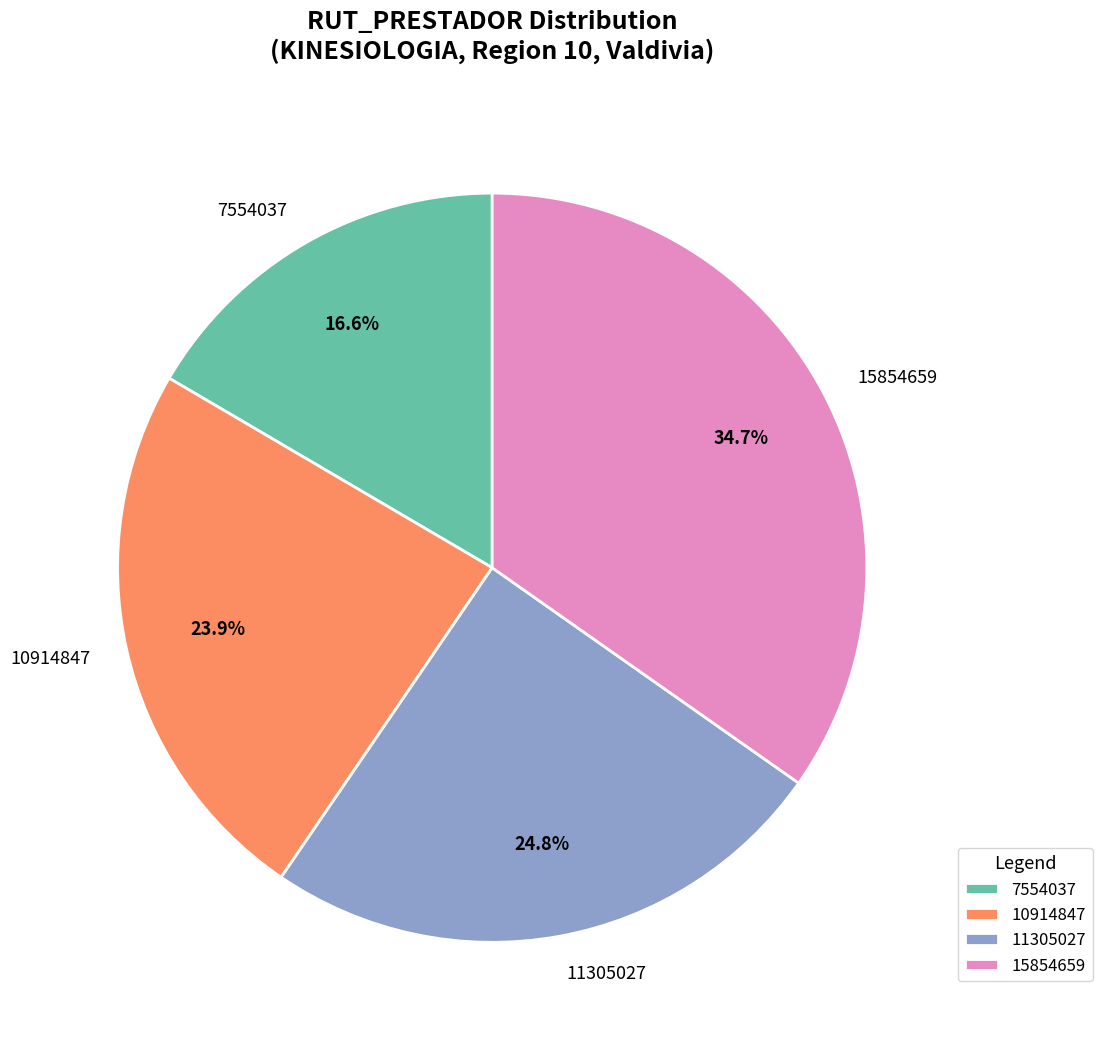

What is the ratio of the value at 15854659 to the value at 10914847?

1.5